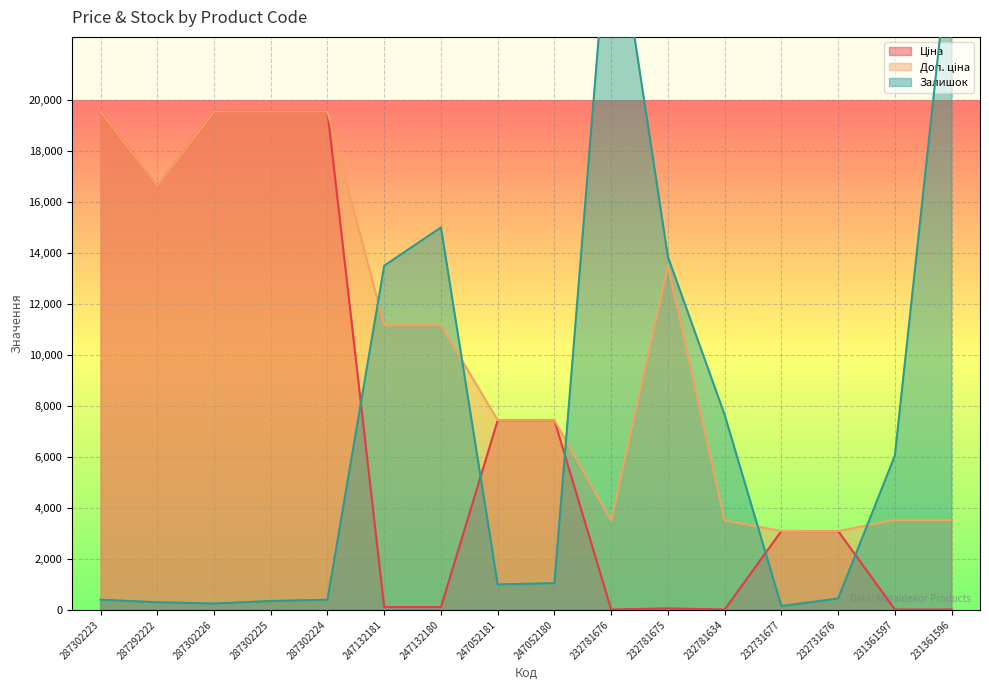

What is the difference between the Залишок values at 287302226 and 232781675?

13600.0